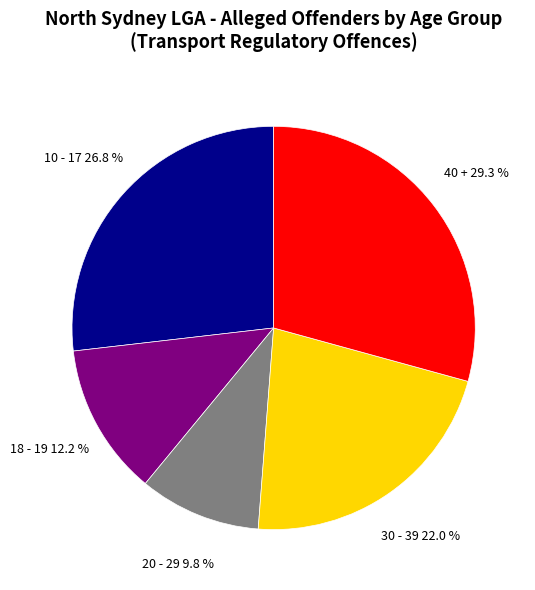

To the nearest percent, what is the average slice percentage?

20%